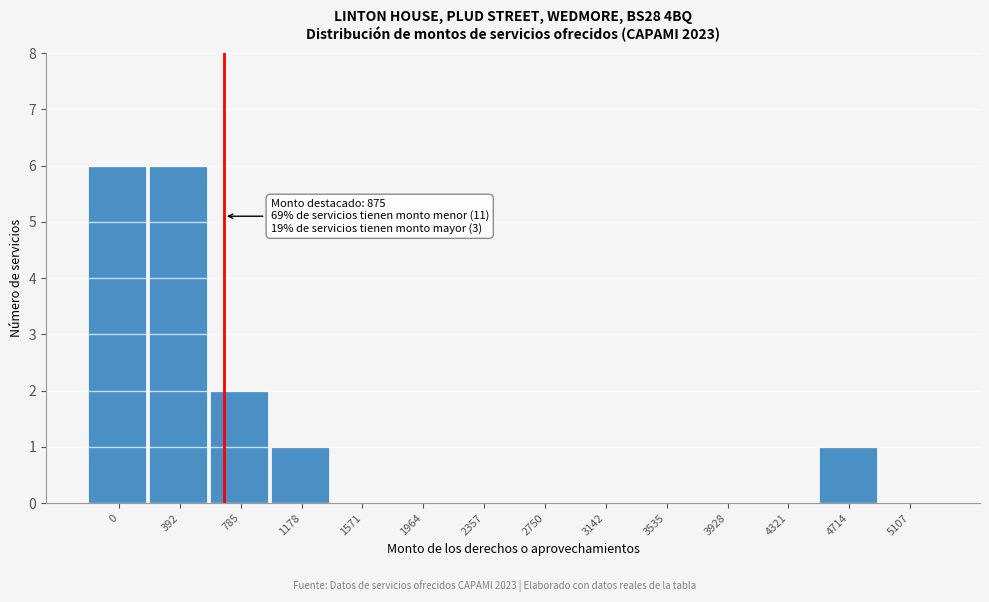

What is the change in value from 0 to 2750?

-6